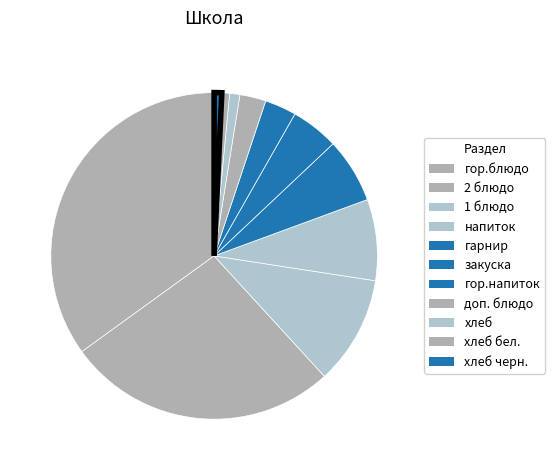

To the nearest percent, what percentage of the pie is гарнир?

6%